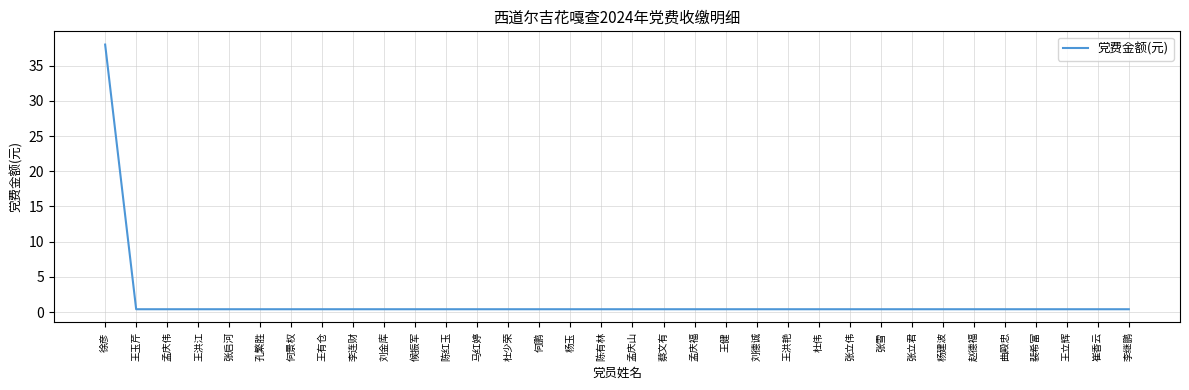

What is the greatest value displayed?

38.0